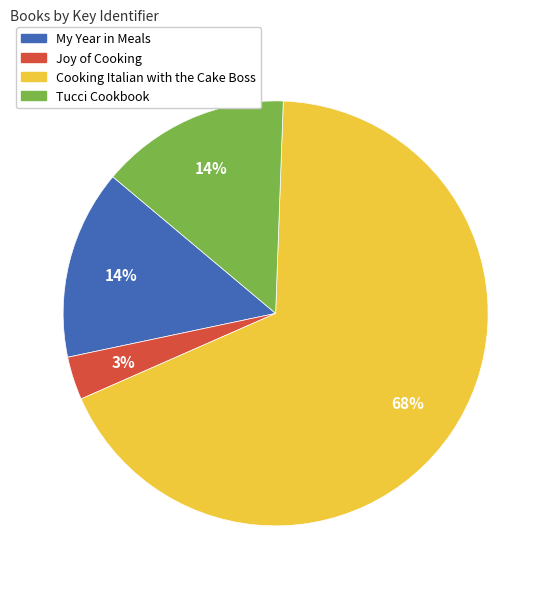

Is the sum of Joy of Cooking and Cooking Italian with the Cake Boss greater than half?

Yes